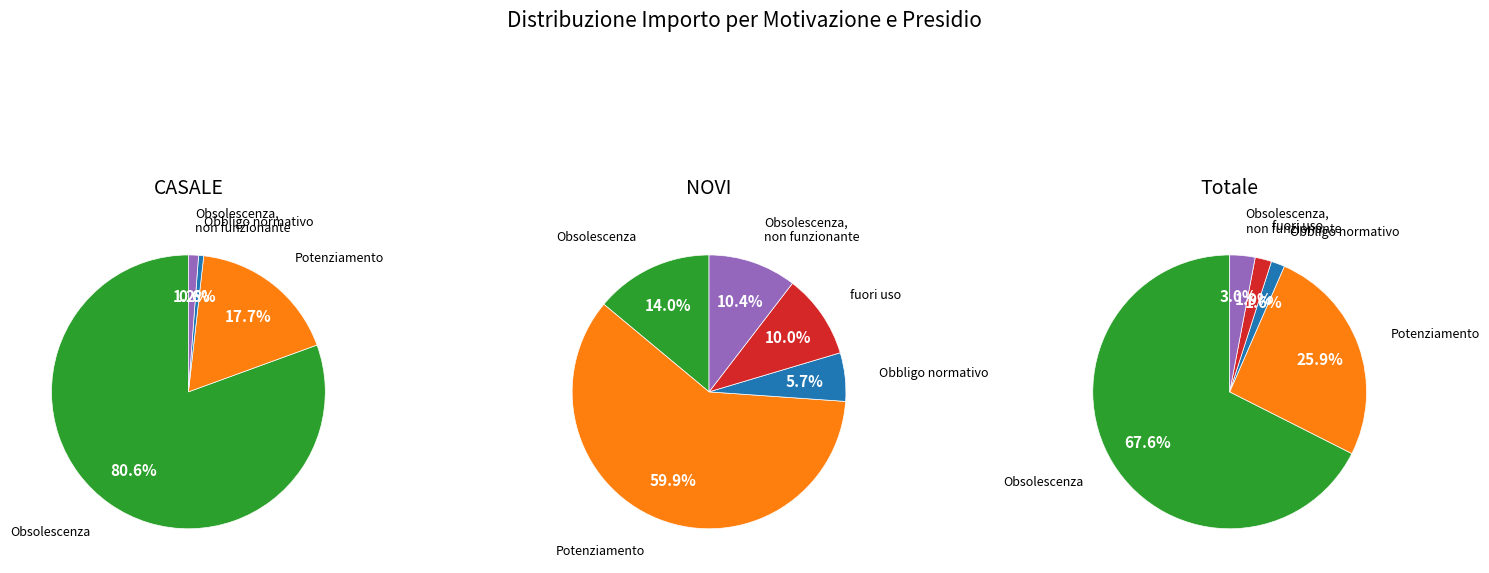

Rank the categories by value from lowest to highest.

Obbligo normativo, Obsolescenza, non funzionante, fuori uso, Obsolescenza, Potenziamento